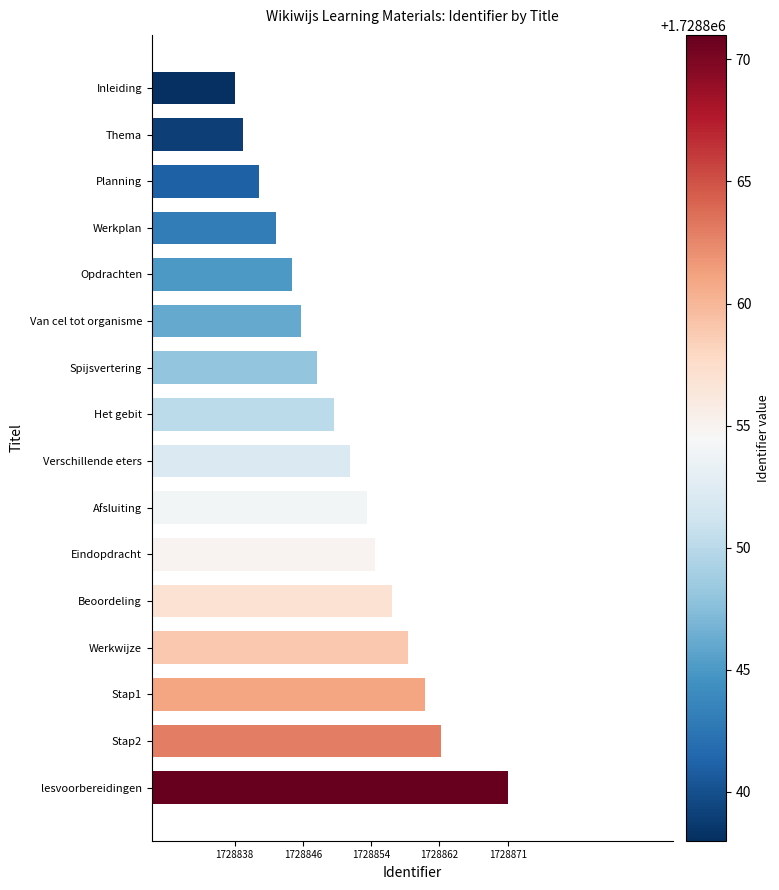

Does the chart contain any negative values?

No